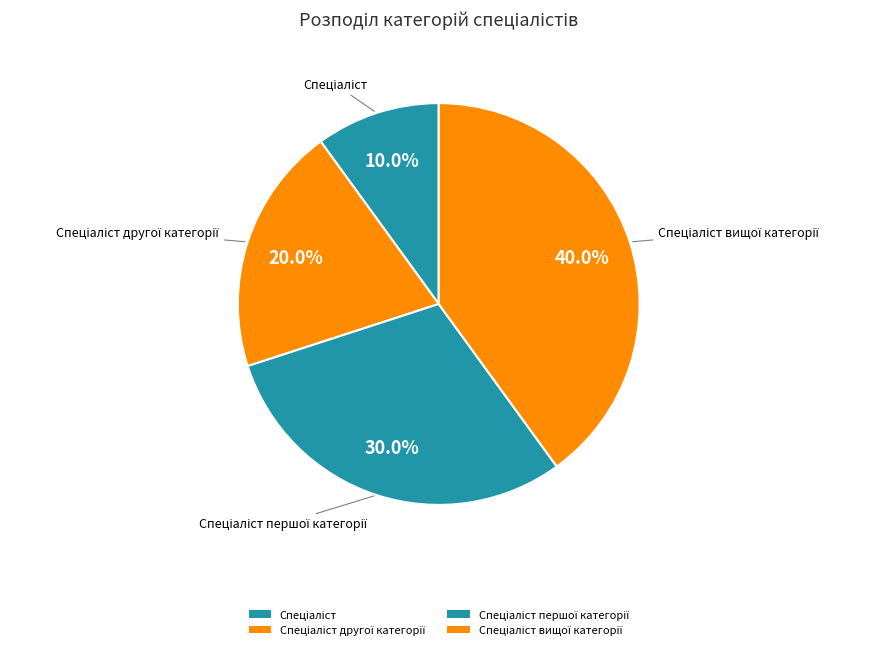

Count the number of slices in the pie.

4